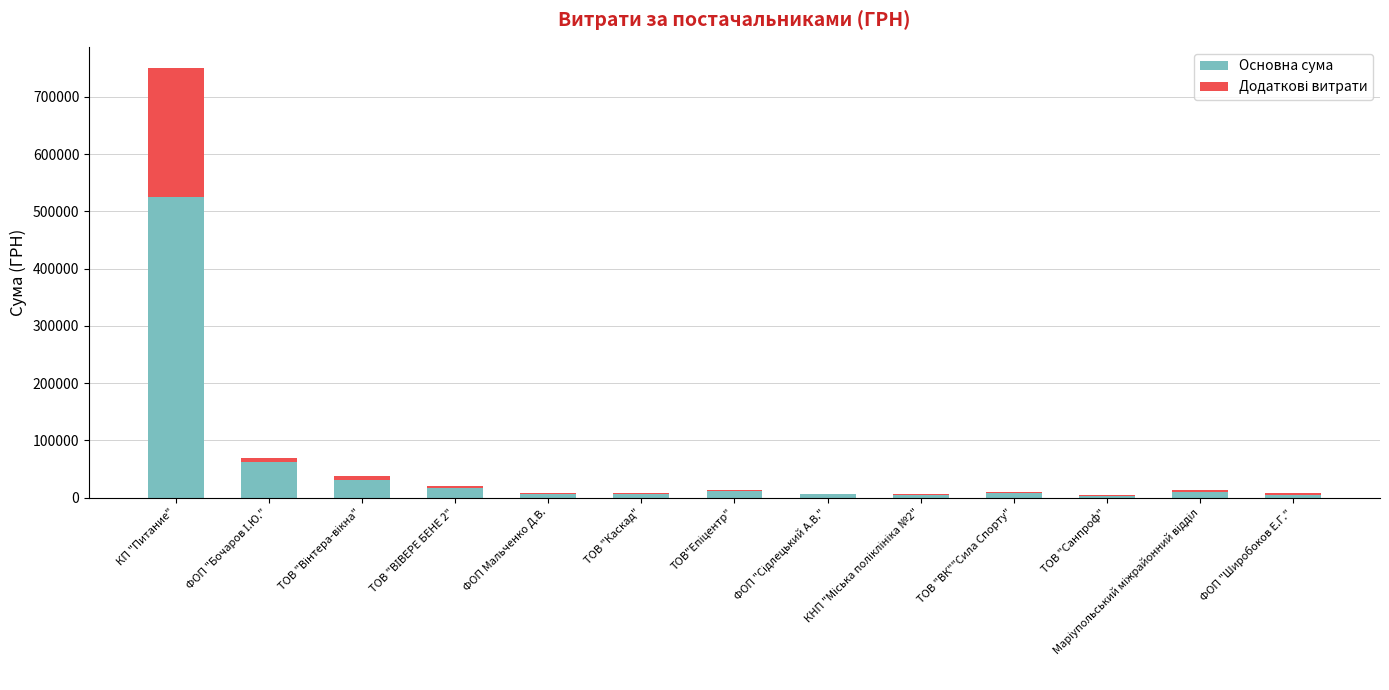

At which label does Основна сума reach its peak?

КП "Питание"